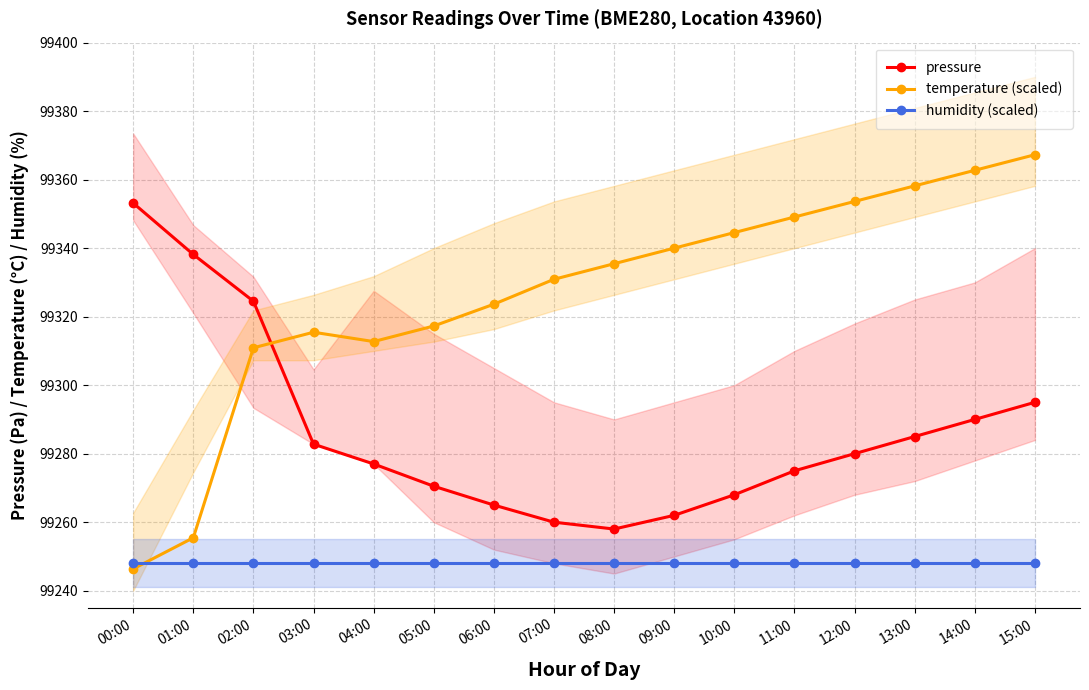

Which category has the lowest value across all series?

00:00